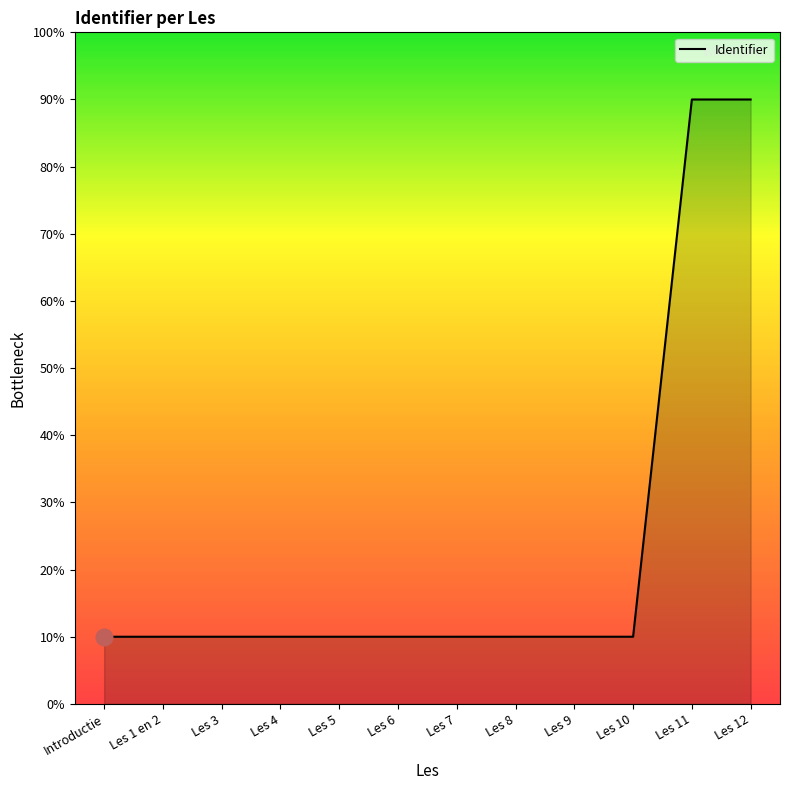

What is the change in value from Les 10 to Les 11?

+80.0